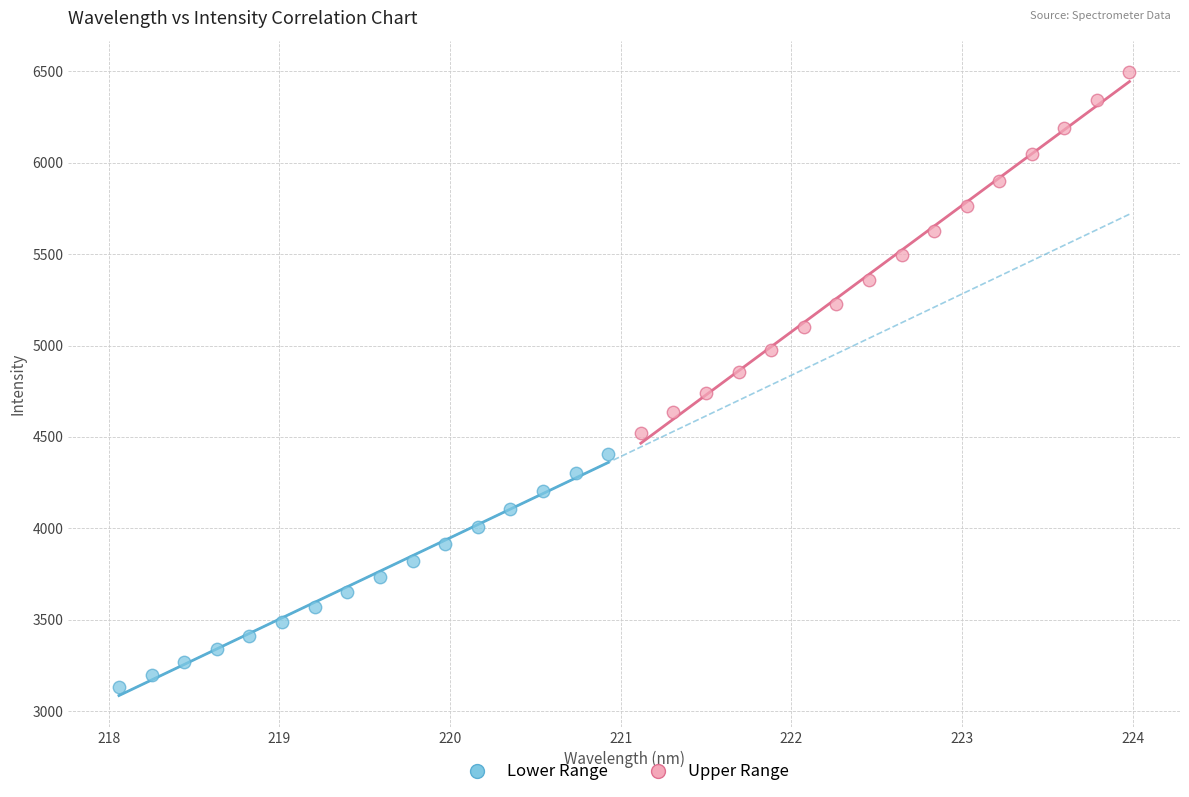

Which series reaches the minimum Y coordinate?

Lower Range